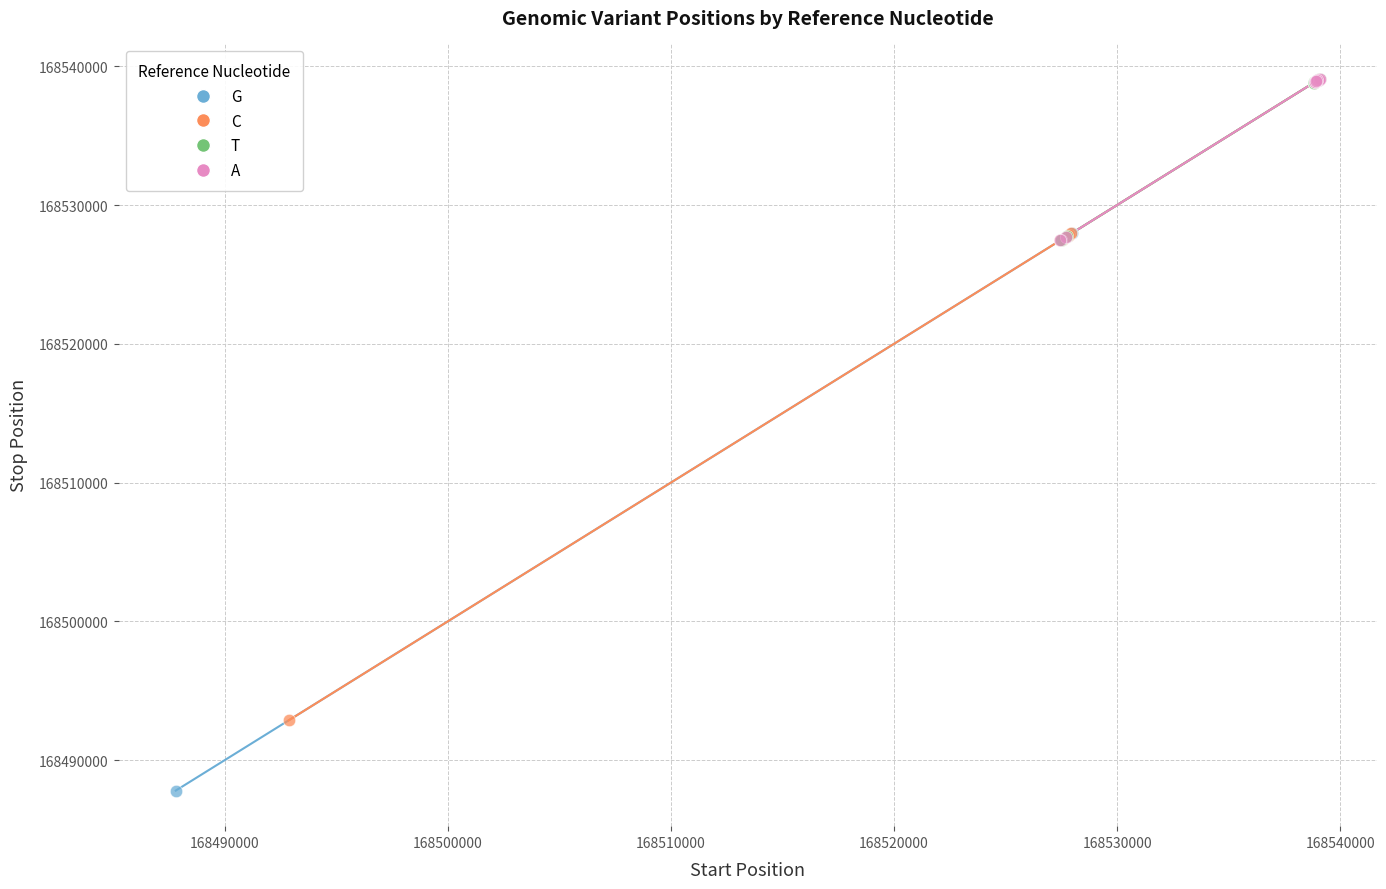

Which series contains the lowest Y value?

G